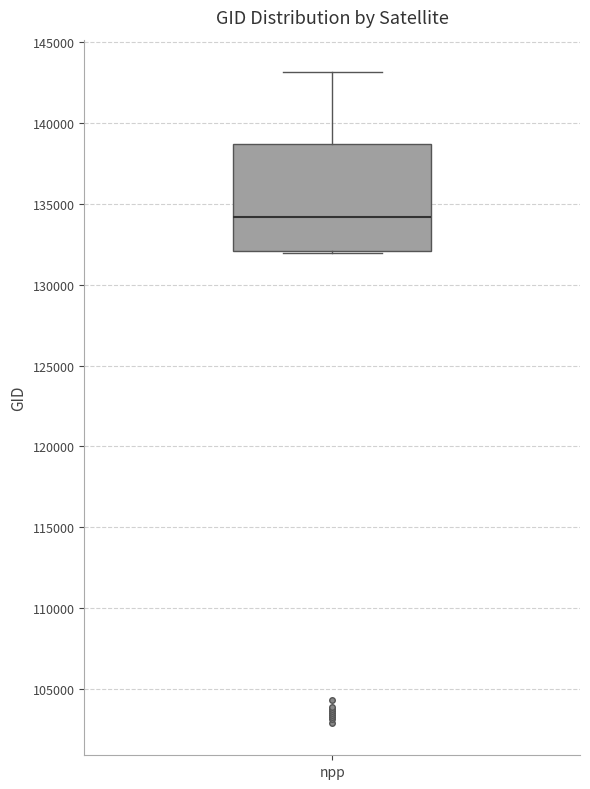

Read this box plot against the y-axis: the position of the median line, the range covered by the box, and the ends of both whiskers. The values are not printed on the chart, so give them approximately, as read against the axis.

median 134000, box 132000 to 138500, whiskers 132000 to 143000